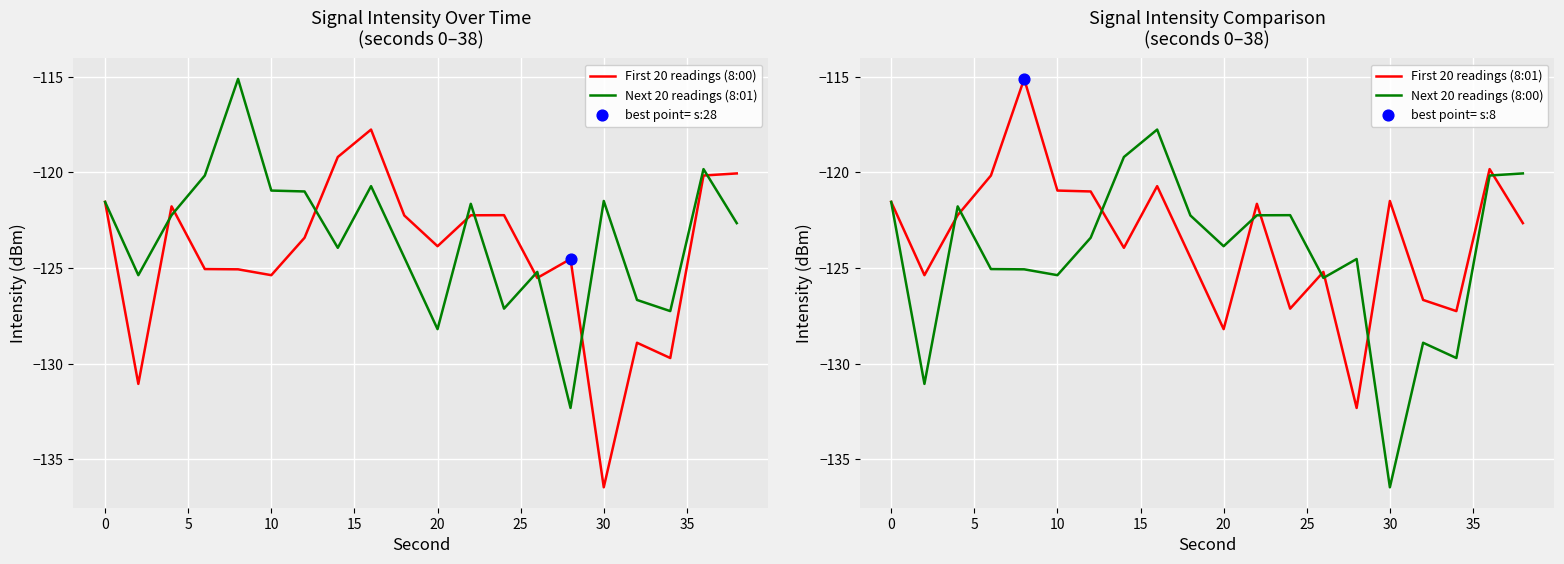

What is the highest value of the Next 20 readings (8:01) series?

-115.1